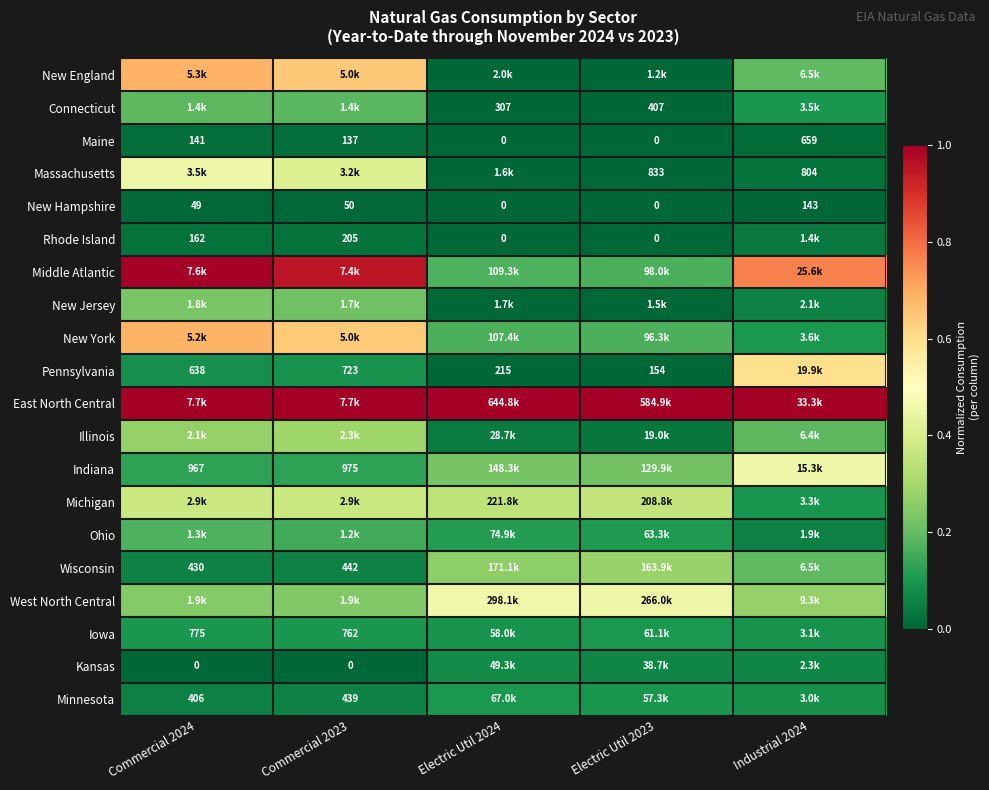

Is the value of Minnesota at Commercial 2023 greater than the value of Indiana at Commercial 2023?

No